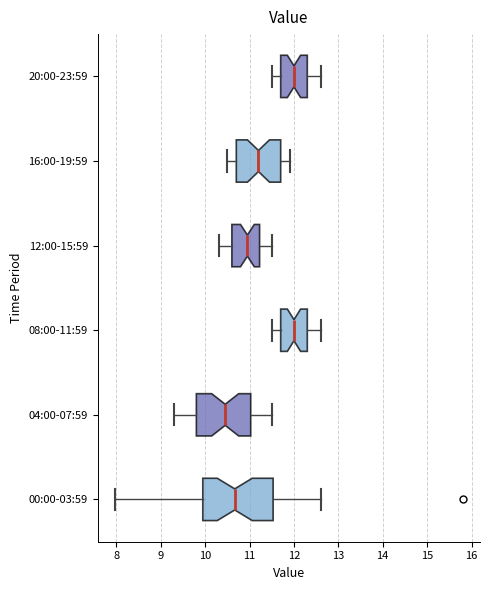

Which box has the furthest to the left median line?

04:00-07:59